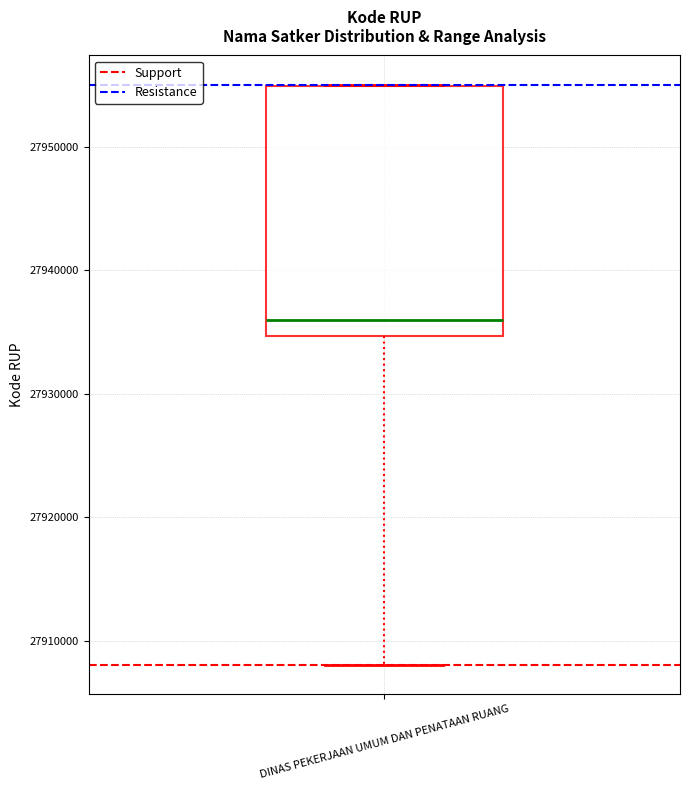

Where does the lower whisker of the box for DINAS PEKERJAAN UMUM DAN PENATAAN RUANG end on the y-axis? The values are not printed on the chart, so give them approximately, as read against the axis.

27908000